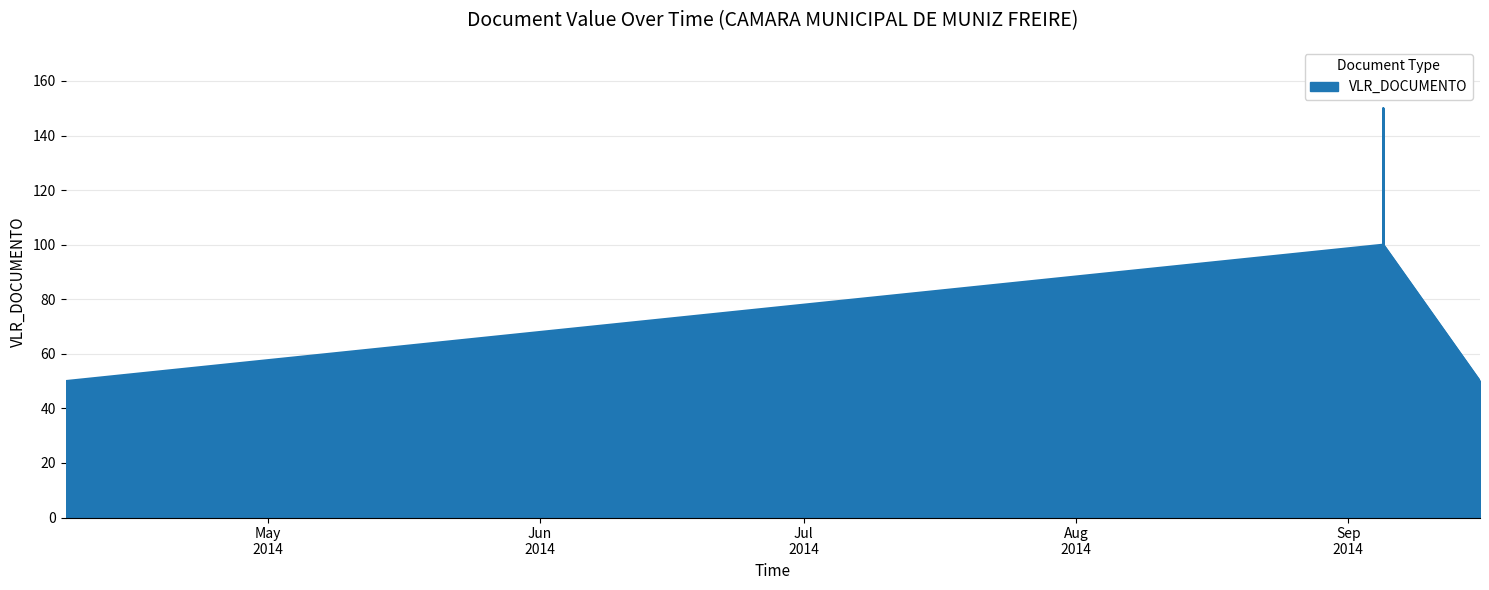

How many lines are shown in the chart?

1